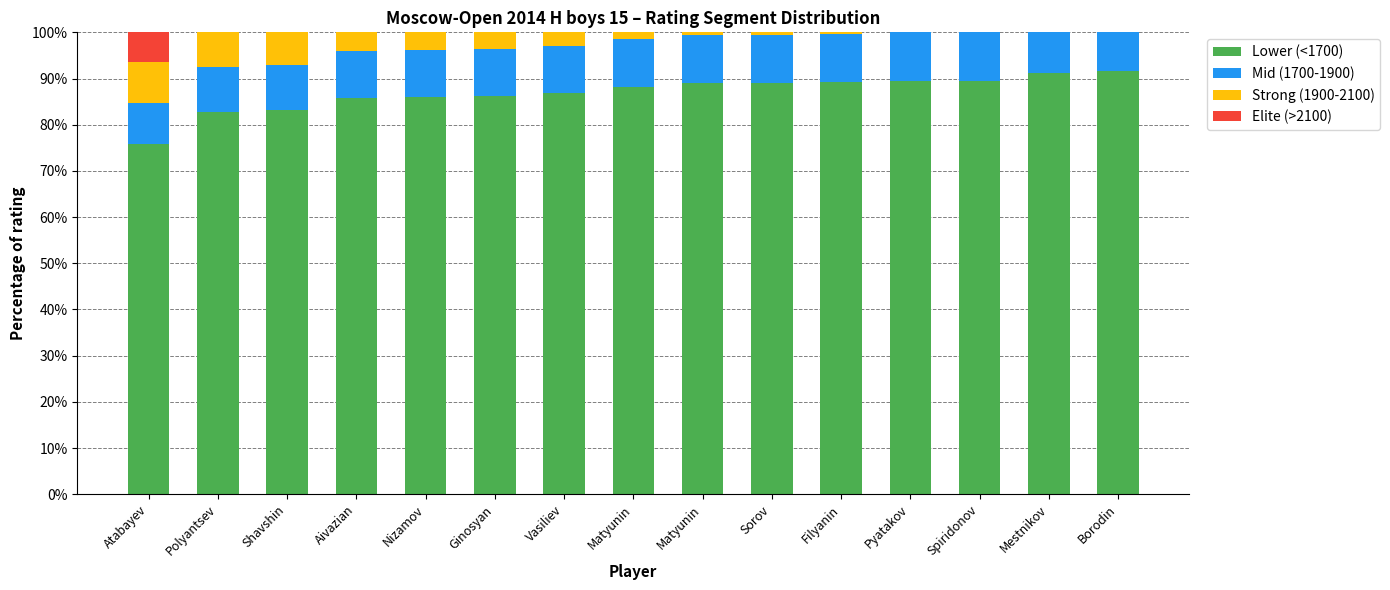

What is the value of the Lower (<1700) bar at the 14th from the left?

91.2